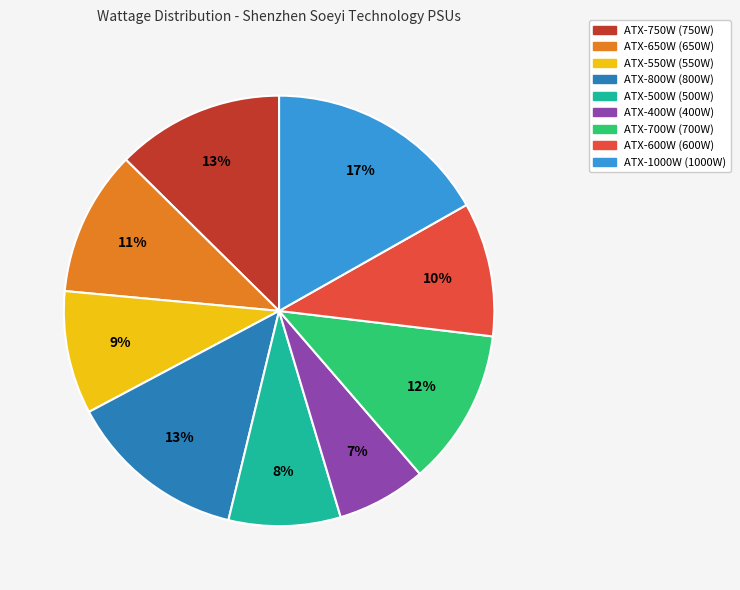

To the nearest percent, what percentage of the pie is ATX-750W?

13%